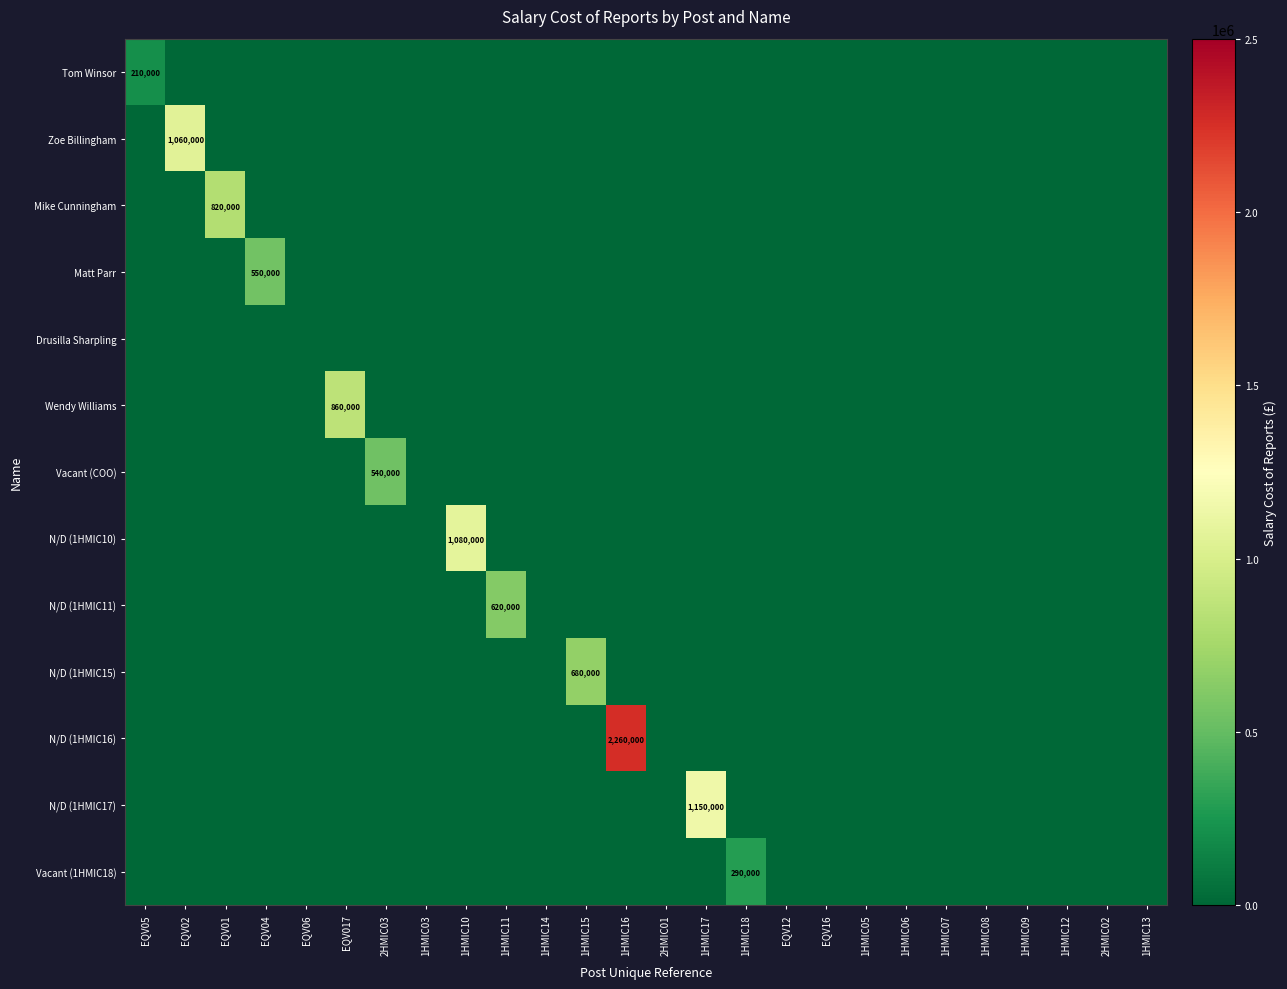

Which series has the largest range (max minus min)?

N/D (1HMIC16)